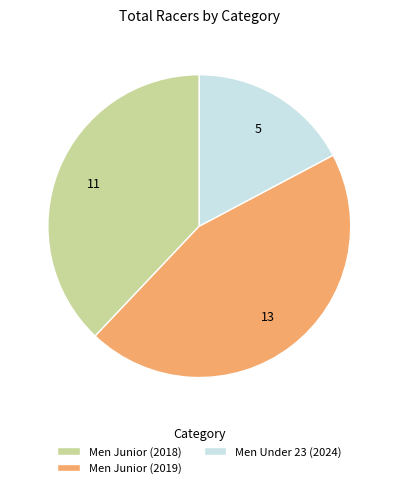

Rank the categories by value from highest to lowest.

Men Junior (2019), Men Junior (2018), Men Under 23 (2024)